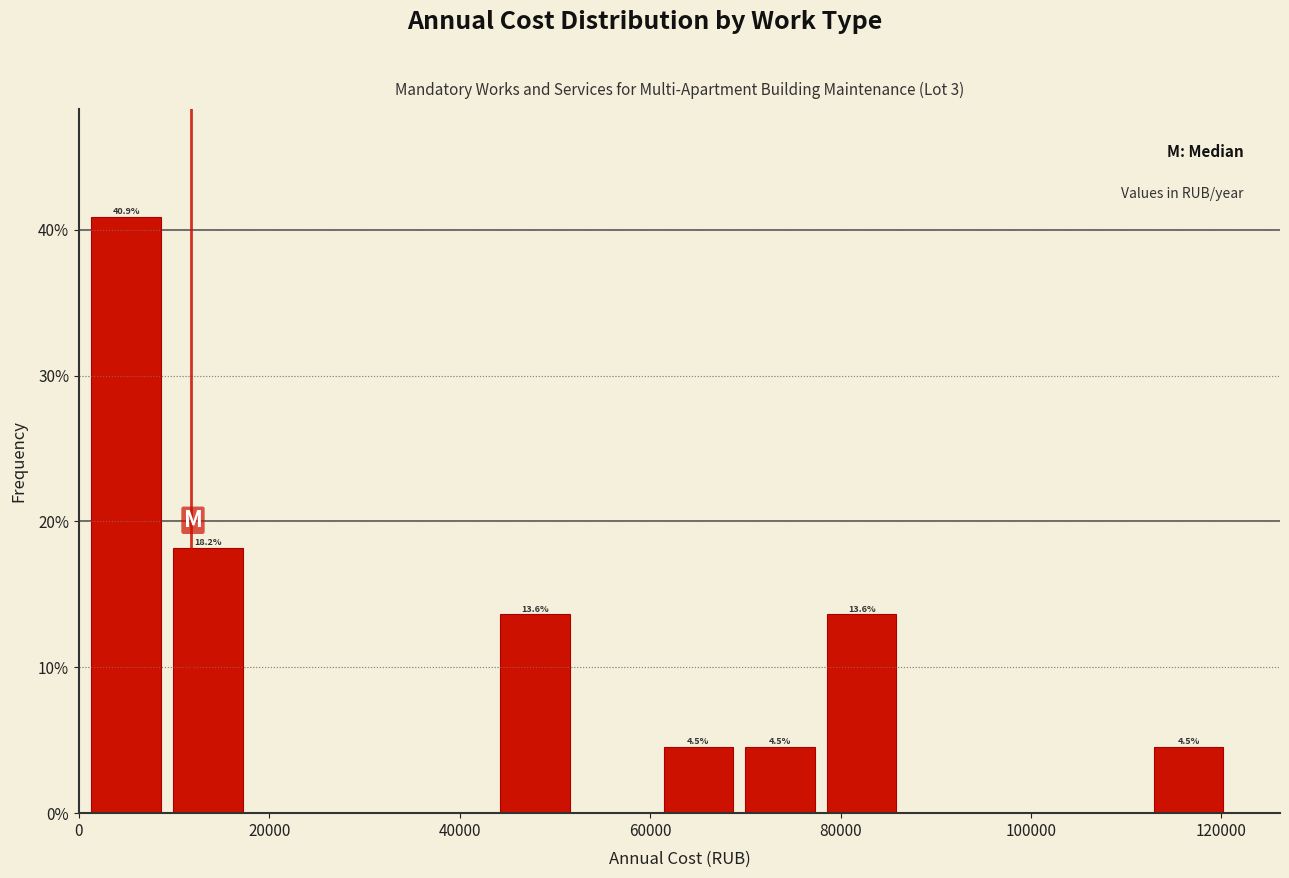

Which range on the x-axis has the tallest bar?

0 to 10000